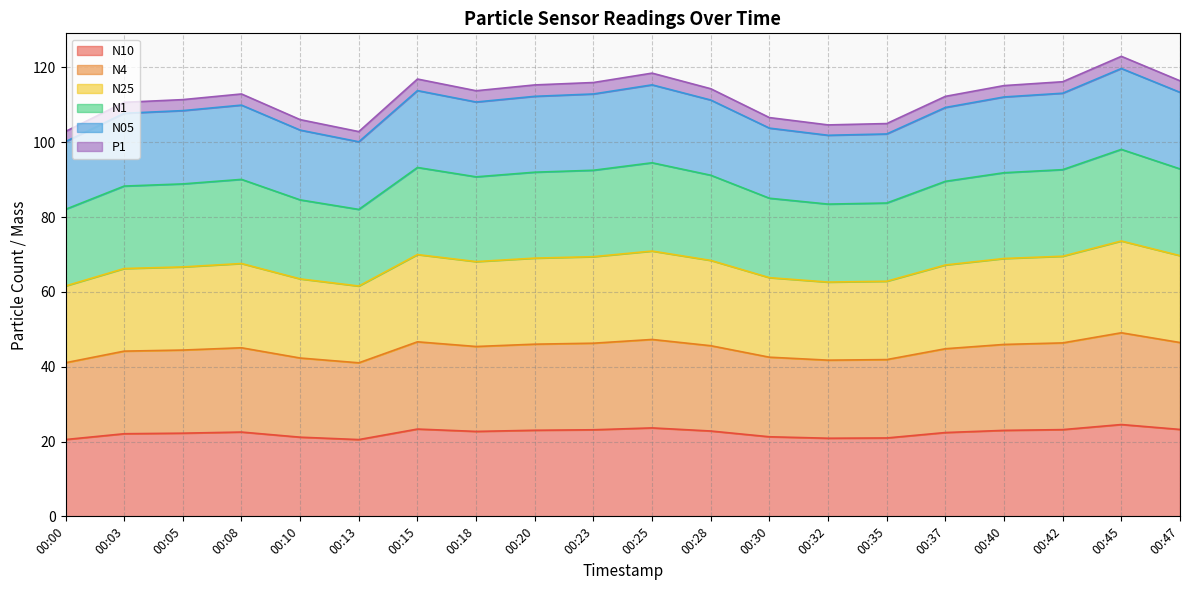

Is it true that N10 equals 35.1 at 00:32?

False